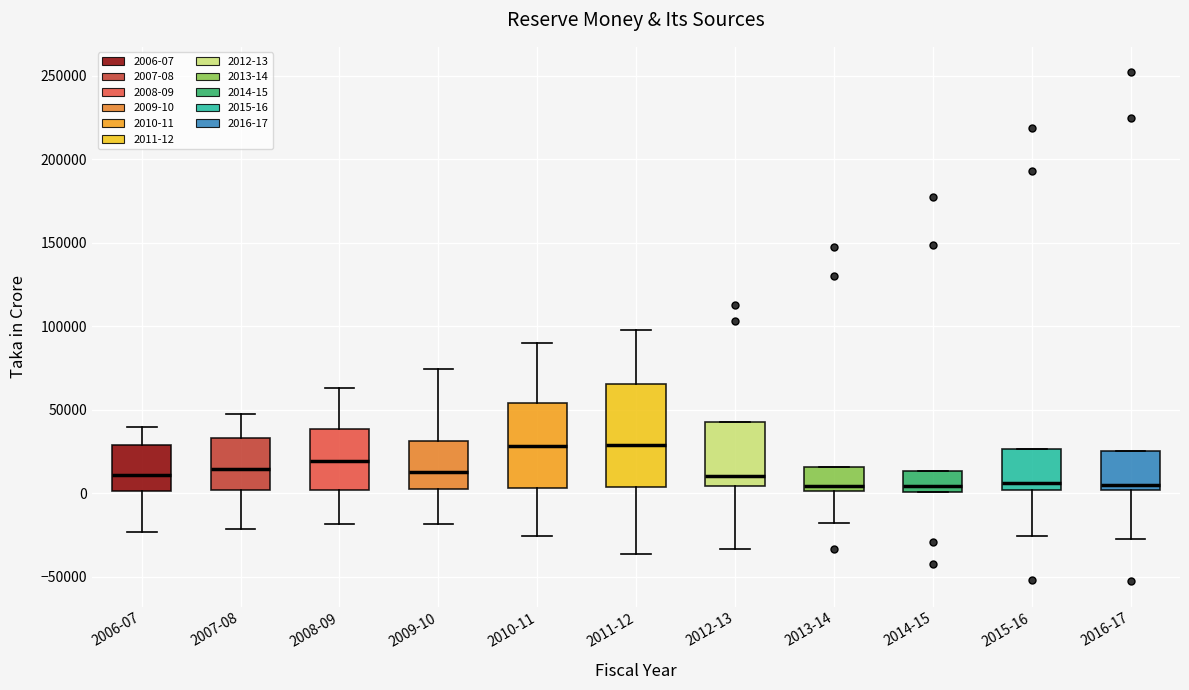

Reading left to right, transcribe this box plot: for each box, give where its median line is, the range the box spans, and where its two whiskers end, as read against the y-axis. The values are not printed on the chart, so give them approximately, as read against the axis.

2006-07: median 10000, box 0 to 30000, whiskers -25000 to 40000
2007-08: median 15000, box 0 to 35000, whiskers -20000 to 50000
2008-09: median 20000, box 0 to 40000, whiskers -20000 to 65000
2009-10: median 15000, box 5000 to 30000, whiskers -20000 to 75000
2010-11: median 30000, box 5000 to 55000, whiskers -25000 to 90000
2011-12: median 30000, box 5000 to 65000, whiskers -35000 to 100000
2012-13: median 10000, box 5000 to 45000, whiskers -35000 to 45000
2013-14: median 5000, box 0 to 15000, whiskers -20000 to 15000
2014-15: median 5000, box 0 to 15000, whiskers 0 to 15000
2015-16: median 5000, box 0 to 25000, whiskers -25000 to 25000
2016-17: median 5000, box 0 to 25000, whiskers -25000 to 25000